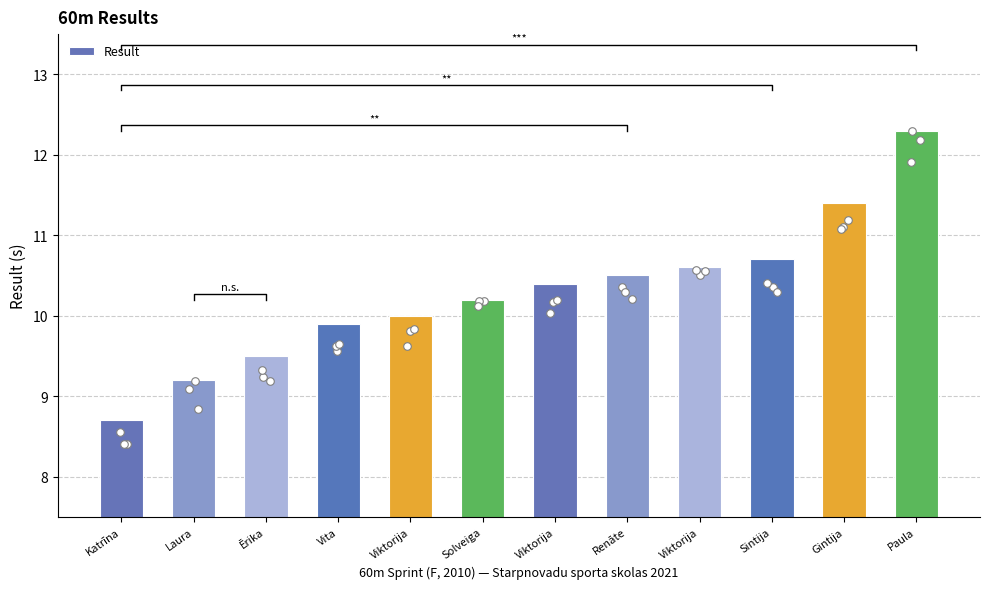

What is the change in value from Sintija to Paula?

+1.6